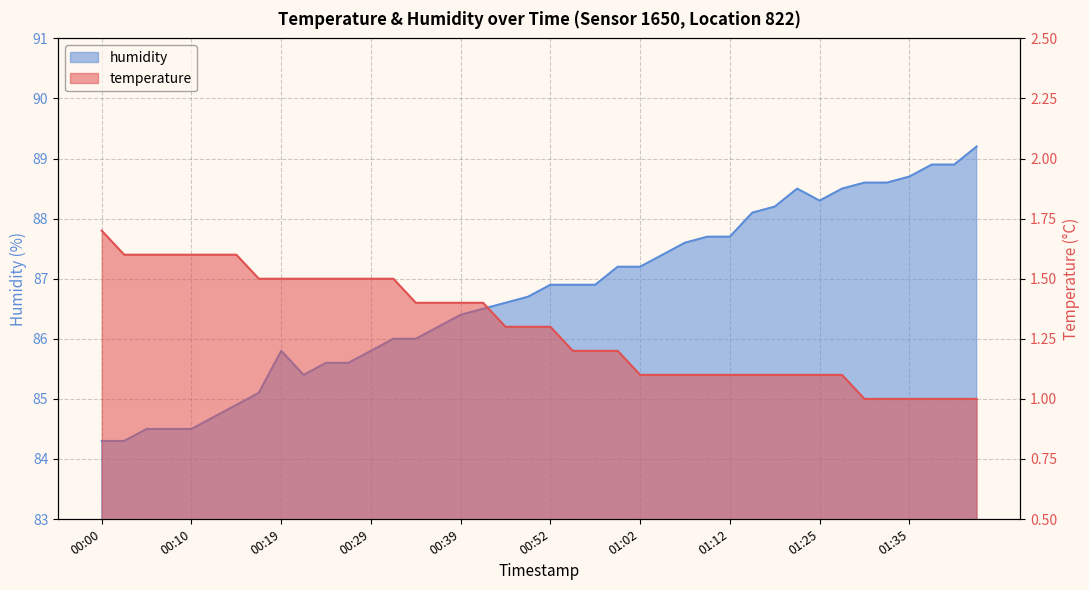

The value of humidity at 01:15 is 116.1. True or false?

False